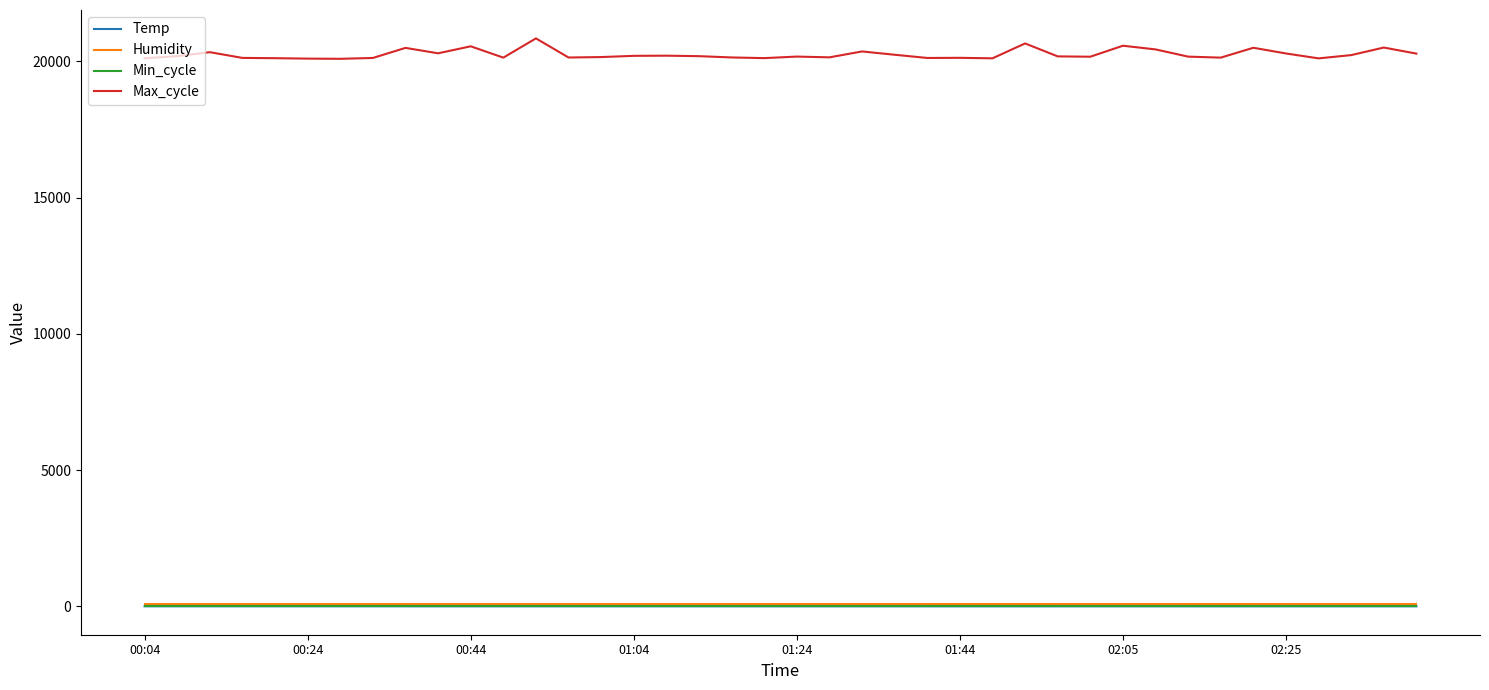

True or false: Max_cycle and Temp cross at least once.

False